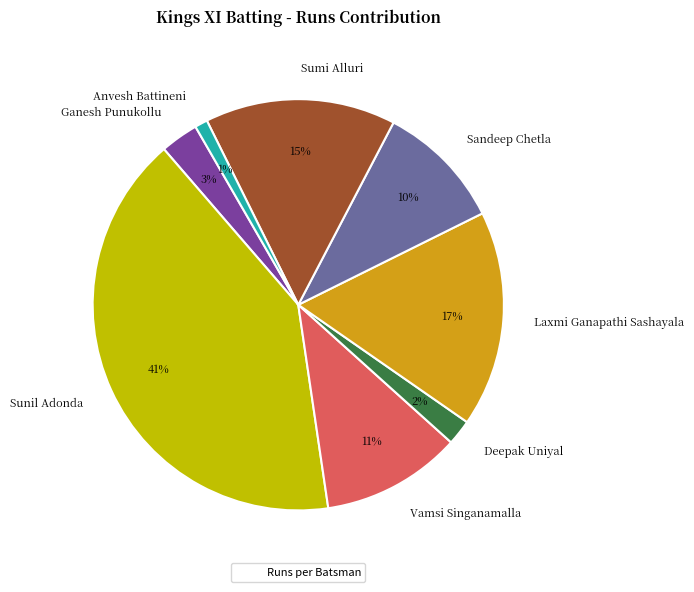

Which slice is the smallest?

Anvesh Battineni